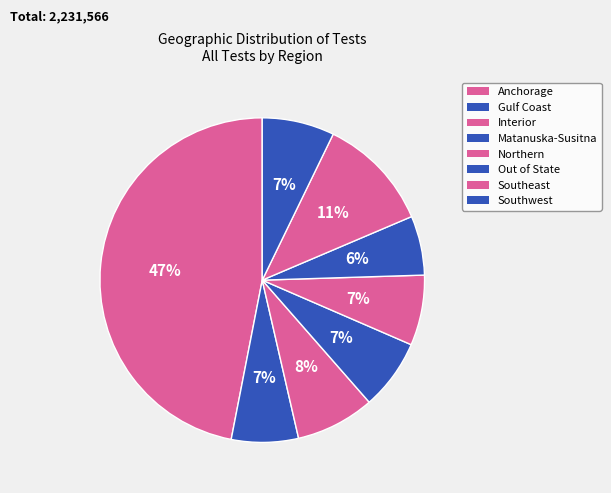

Between Gulf Coast and Out of State, which is larger?

Gulf Coast